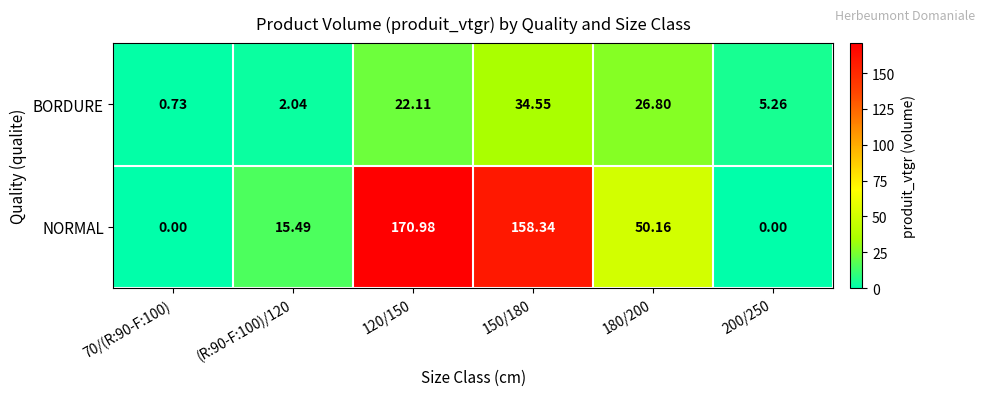

Which series has the largest total across all categories?

NORMAL